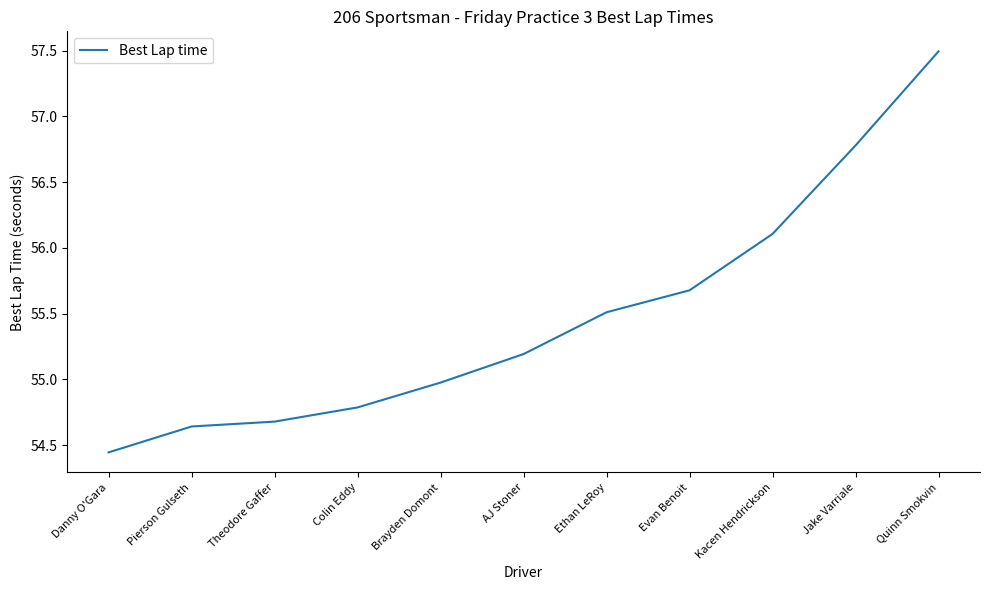

True or false: the data shows 25.3 at Theodore Gaffer.

False